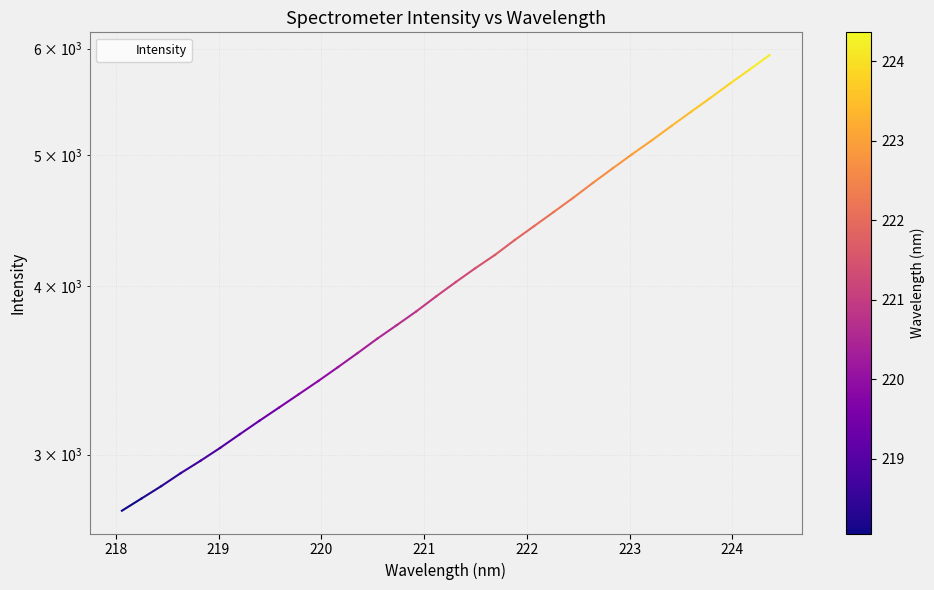

Does the chart display data point markers on the line(s)?

No